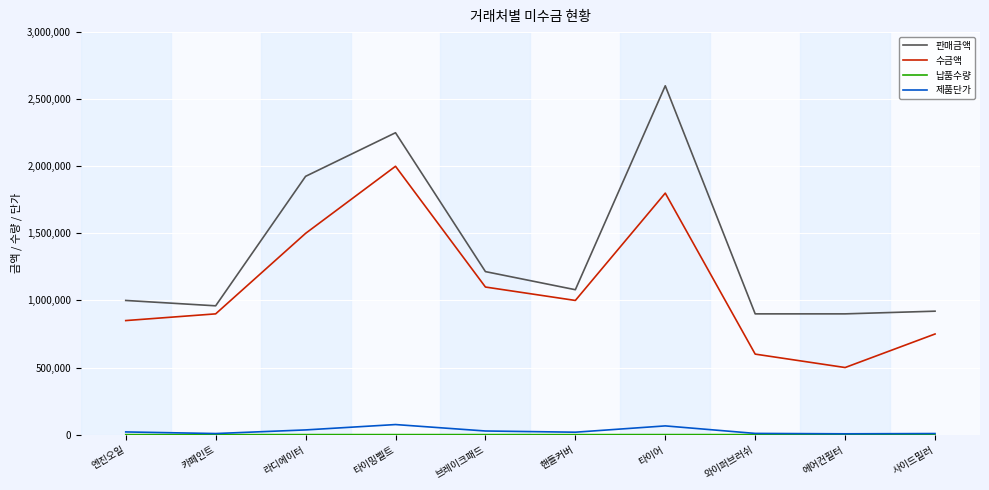

True or false: 수금액 and 판매금액 cross at least once.

False